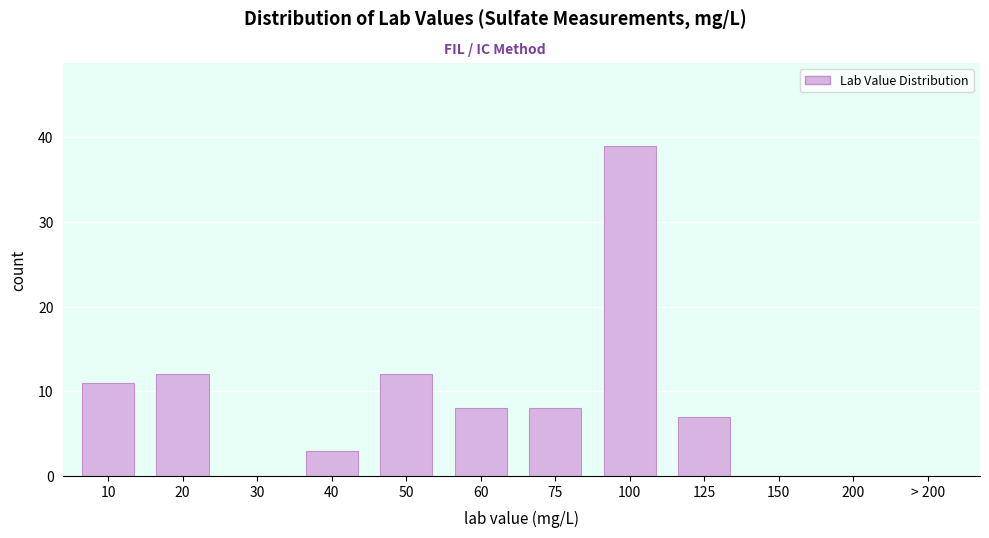

Reading left to right, list all the values displayed in this chart.

10=11	20=12	30=0	40=3	50=12	60=8	75=8	100=39	125=7	150=0	200=0	> 200=0